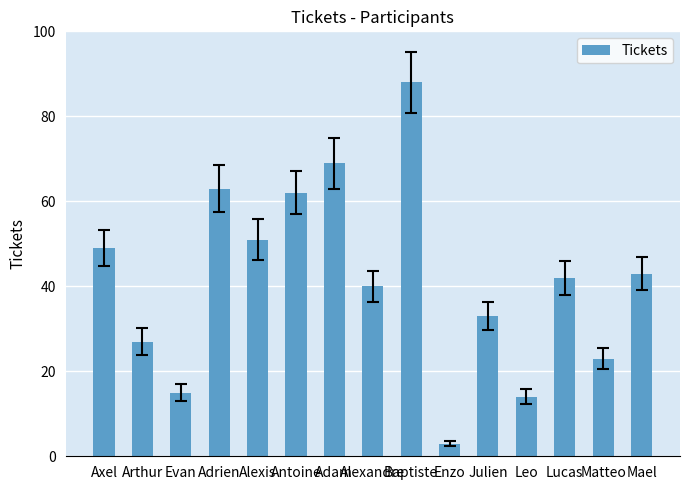

Rank the categories by value from lowest to highest.

Enzo, Leo, Evan, Matteo, Arthur, Julien, Alexandre, Lucas, Mael, Axel, Alexis, Antoine, Adrien, Adam, Baptiste